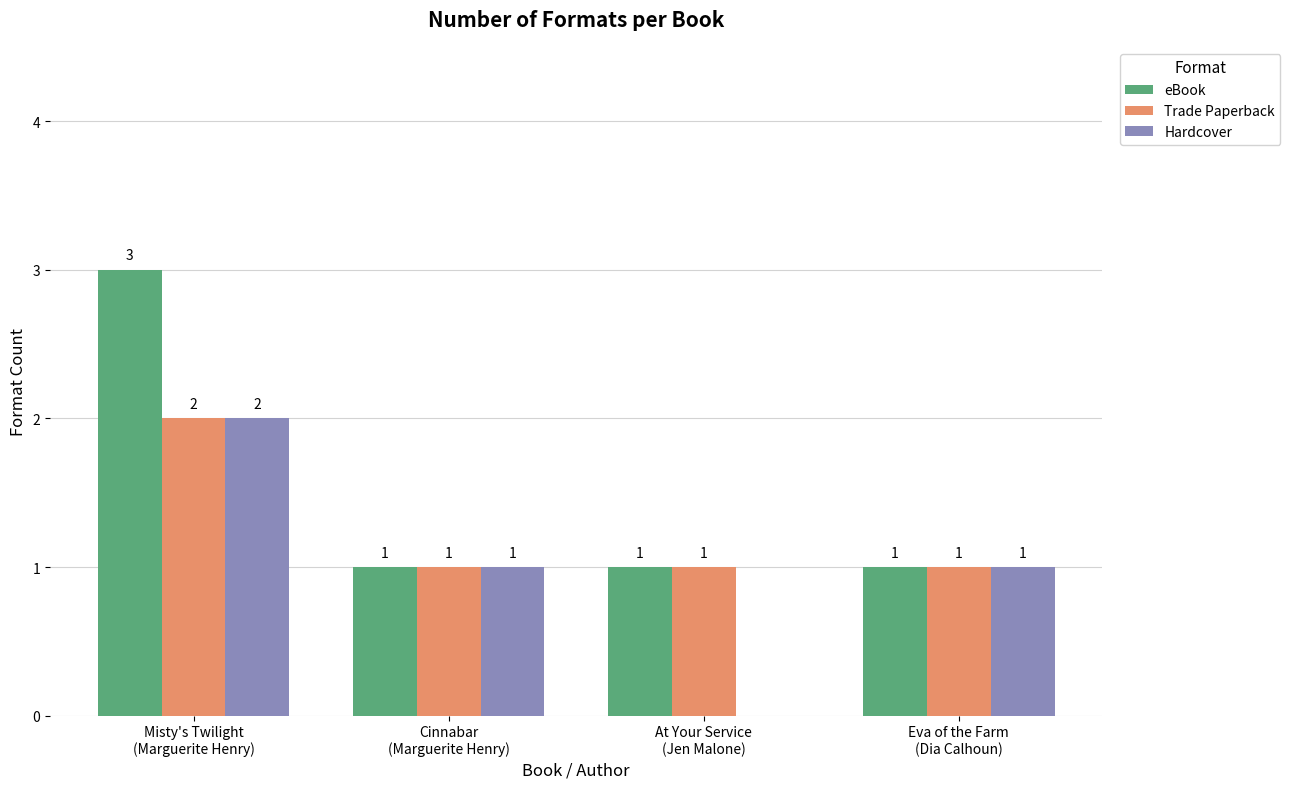

The Hardcover series shows 1 at Cinnabar
(Marguerite Henry). True or false?

True